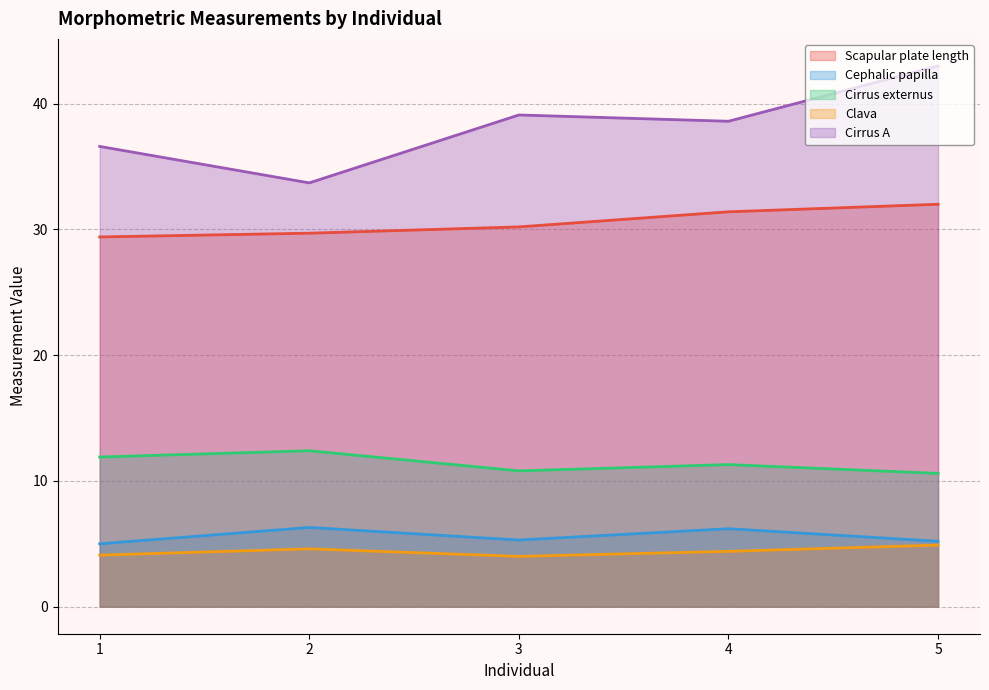

List the labels in order of Cirrus externus value, largest first.

2, 1, 4, 3, 5